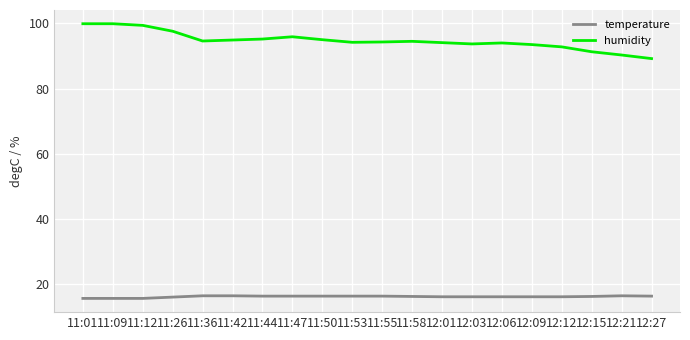

The value of humidity at 12:12 is 144.6. True or false?

False